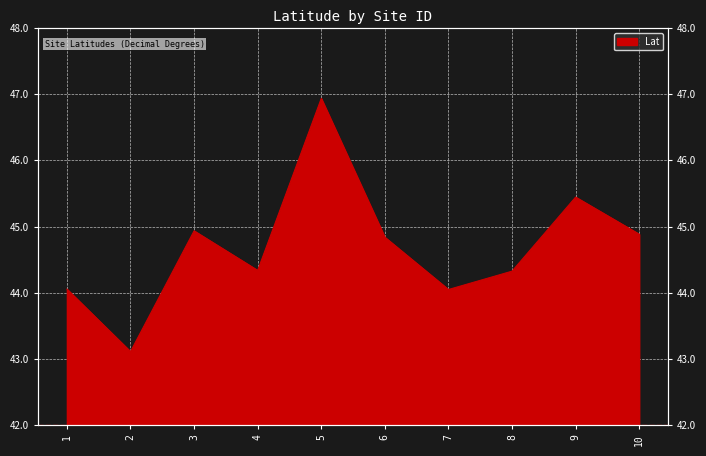

Count the number of data series in this chart.

1